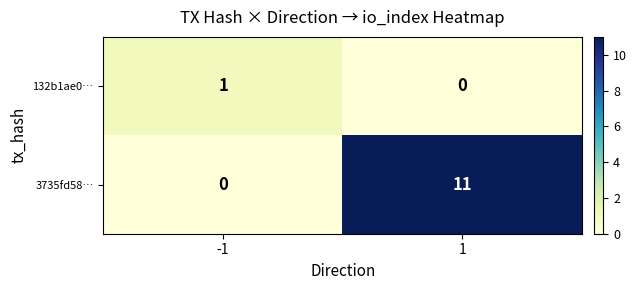

The value of 3735fd58… at 1 is 11. True or false?

True